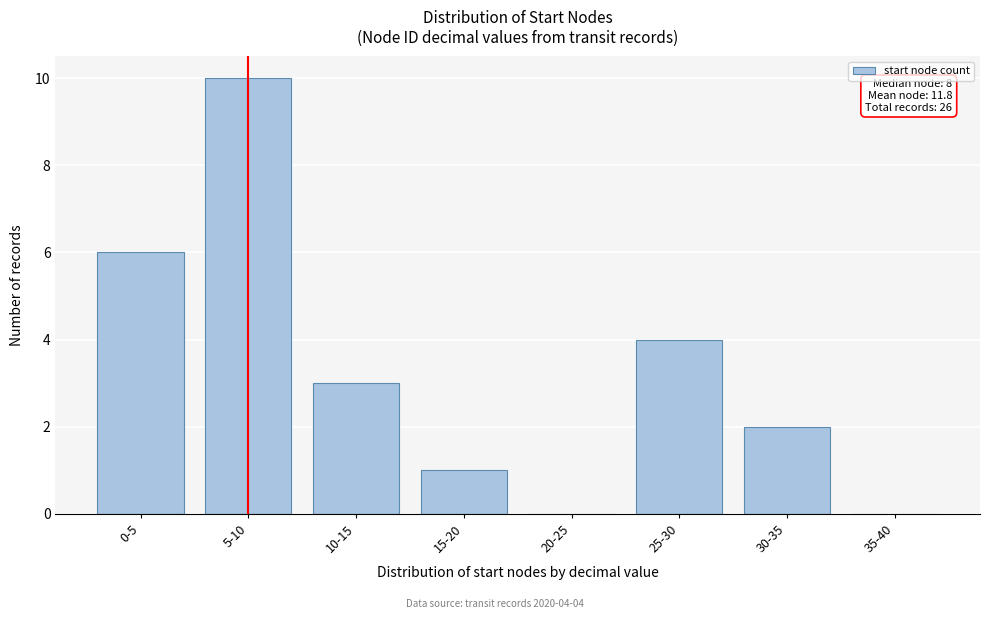

Reading left to right, what are all the values shown in this chart?

0-5=6	5-10=10	10-15=3	15-20=1	20-25=0	25-30=4	30-35=2	35-40=0